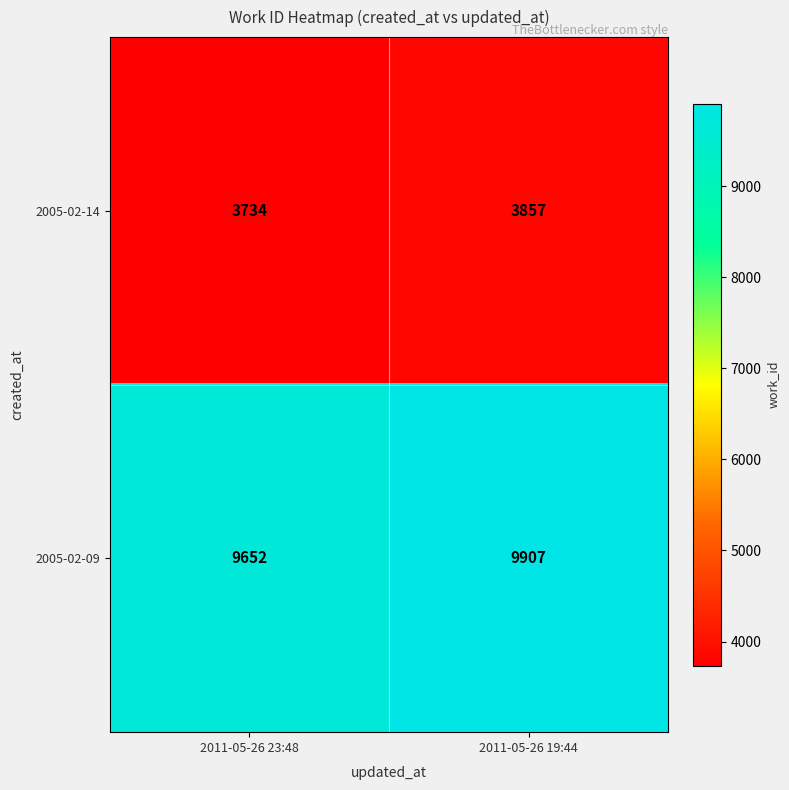

What is the difference between the 2005-02-09 values at 2011-05-26 19:44 and 2011-05-26 23:48?

255